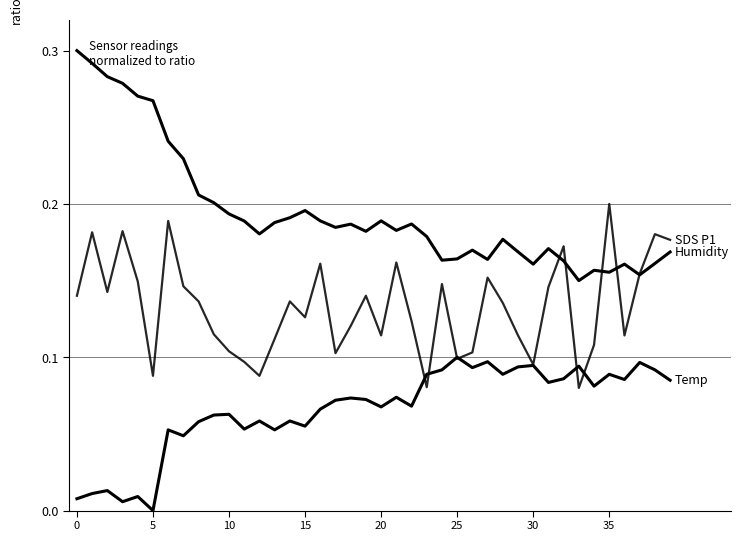

Is it true that SDS P1 equals 0.1 at 37?

False